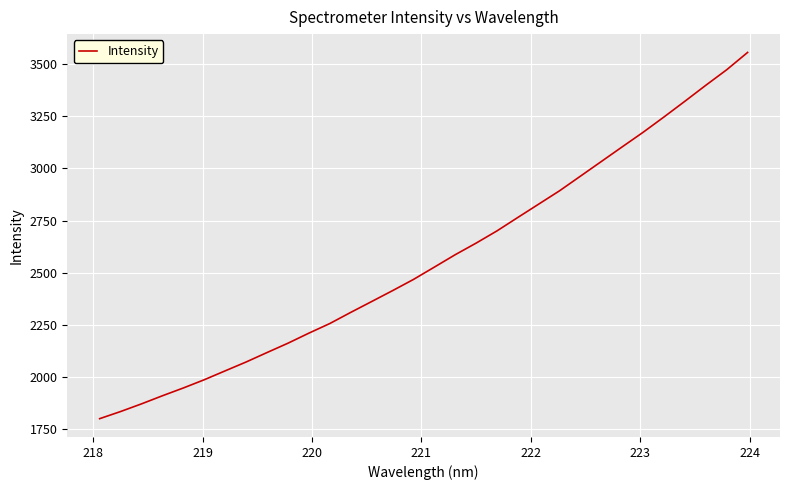

Does the chart display data point markers on the line(s)?

No